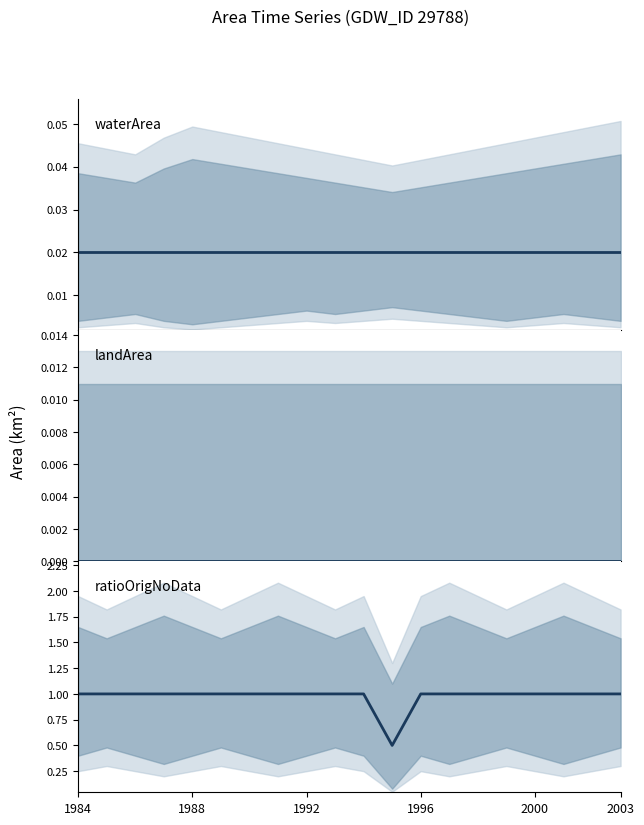

What is the sum of all ratioOrigNoData values?

19.5